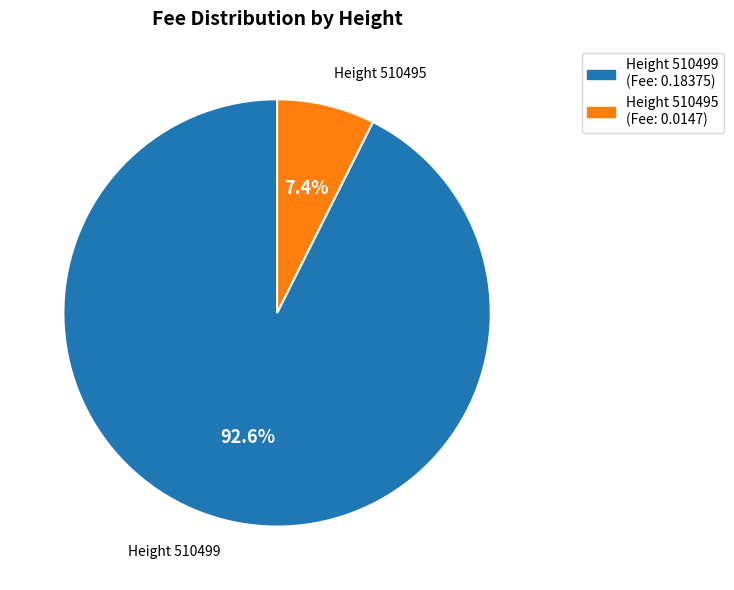

To the nearest percent, what is the average slice percentage?

50%